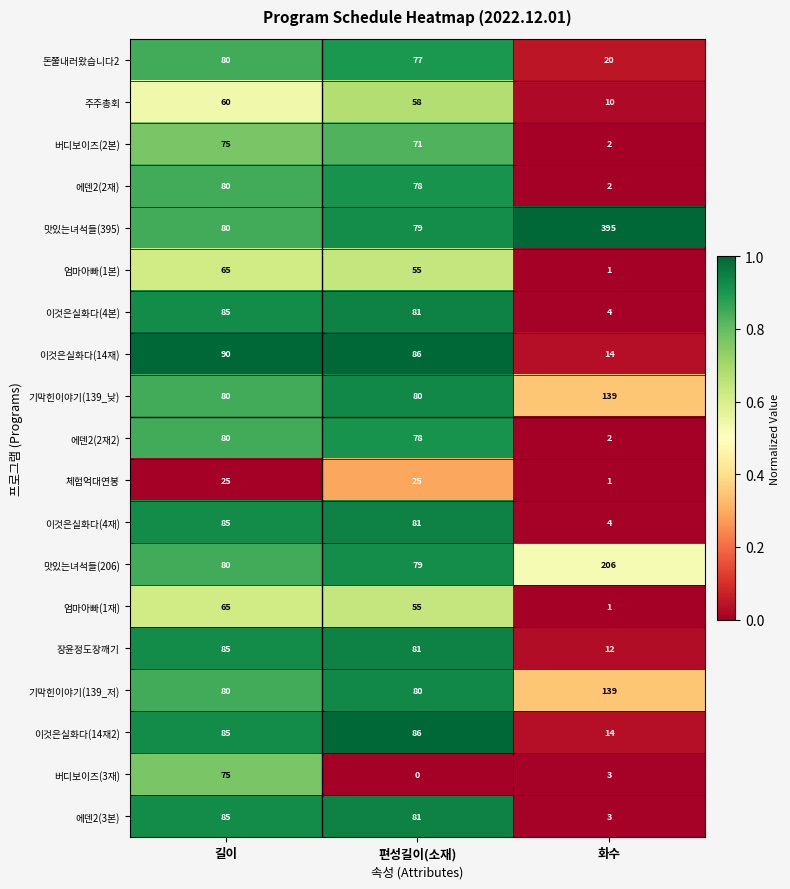

Which series has the largest range (max minus min)?

맛있는녀석들(395)